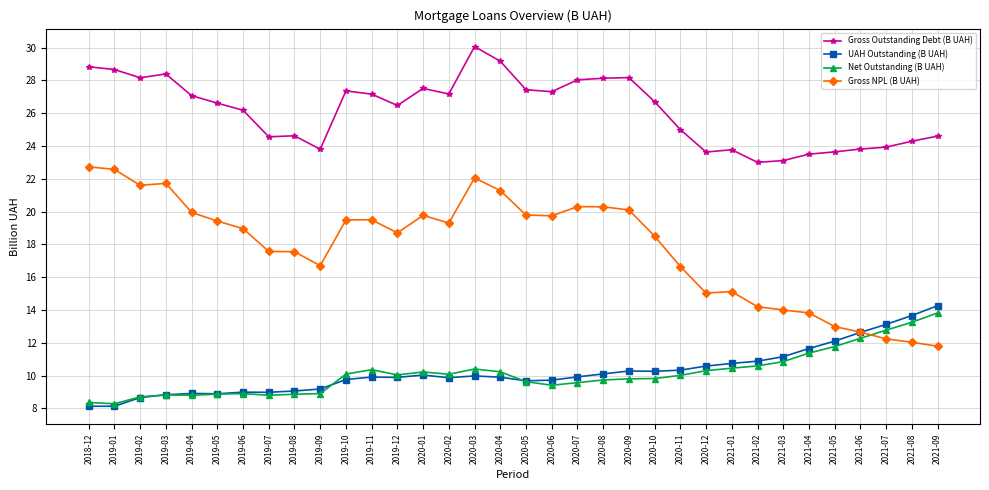

Does the chart have visible grid lines?

Yes